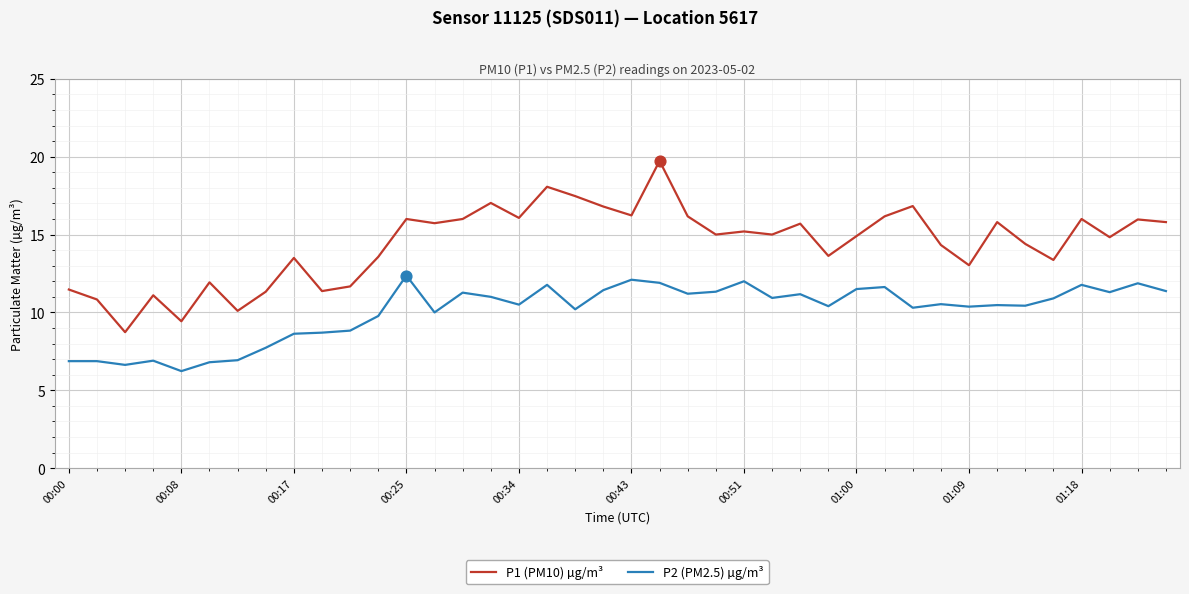

What are all the series names shown in the legend?

P1 (PM10) µg/m³, P2 (PM2.5) µg/m³